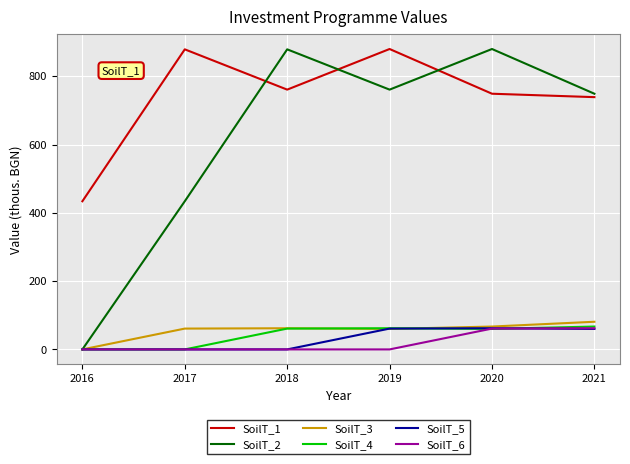

What is the greatest value displayed?

880